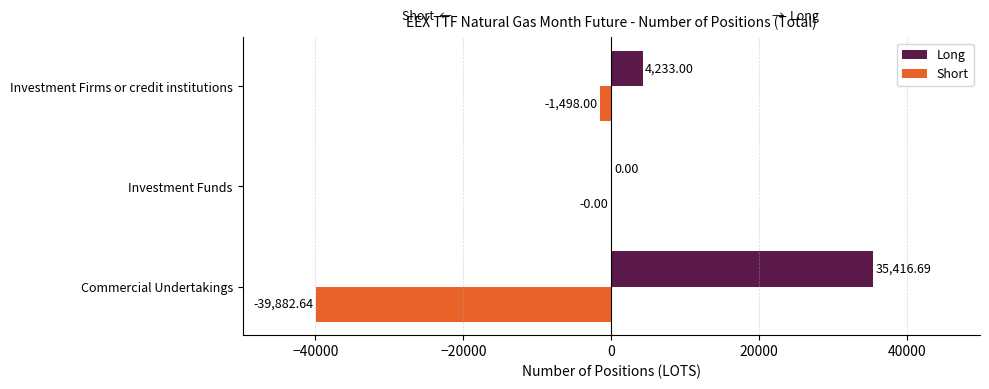

Which category has the highest value in the Long series?

Commercial Undertakings